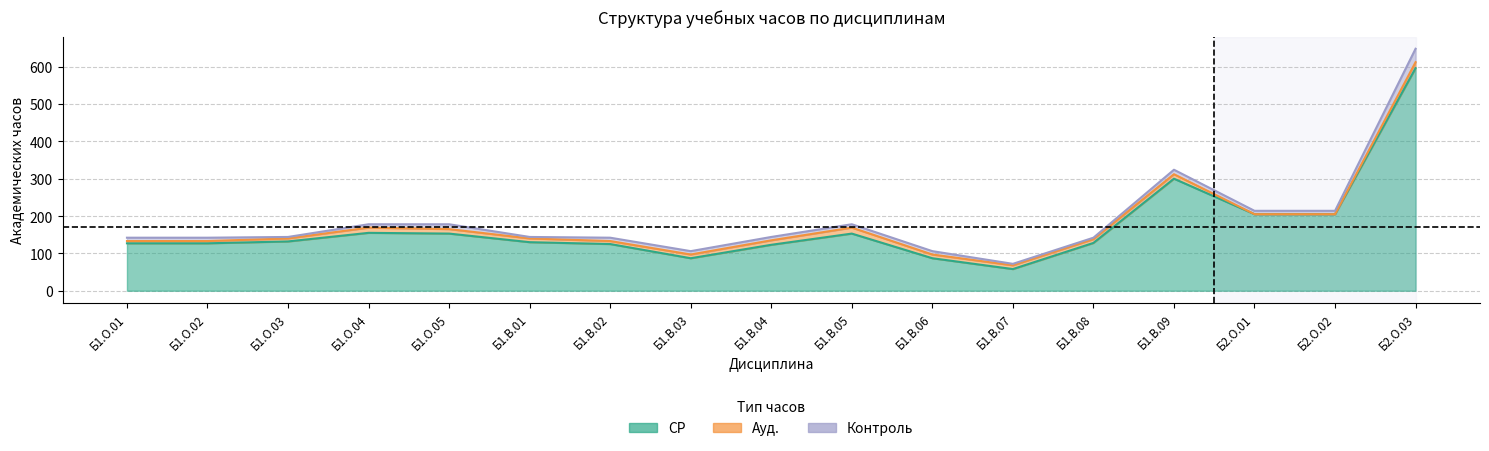

At which label does Контроль reach its minimum?

Б1.О.03